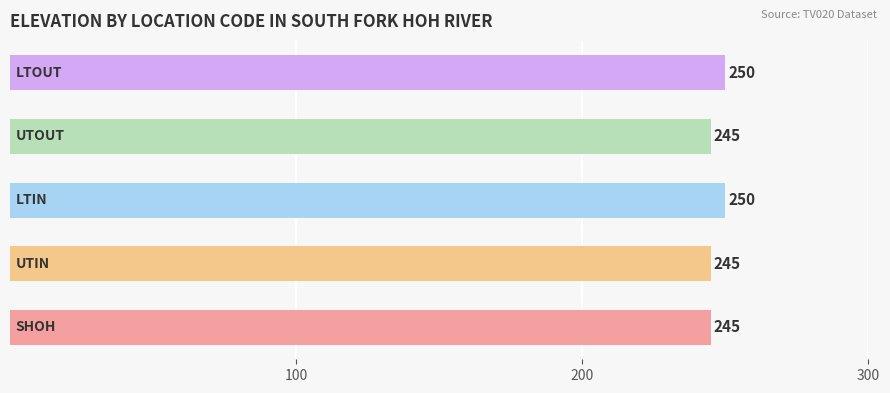

What is the smallest value displayed?

245